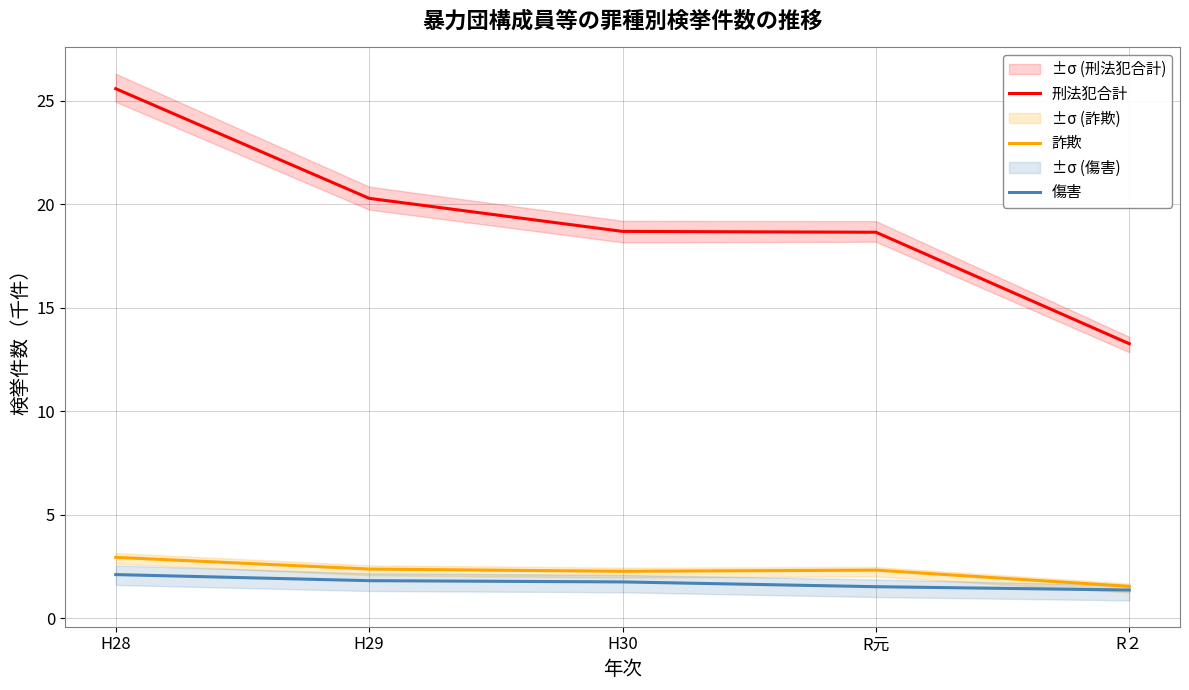

True or false: 刑法犯合計 and 傷害 intersect in this chart.

False